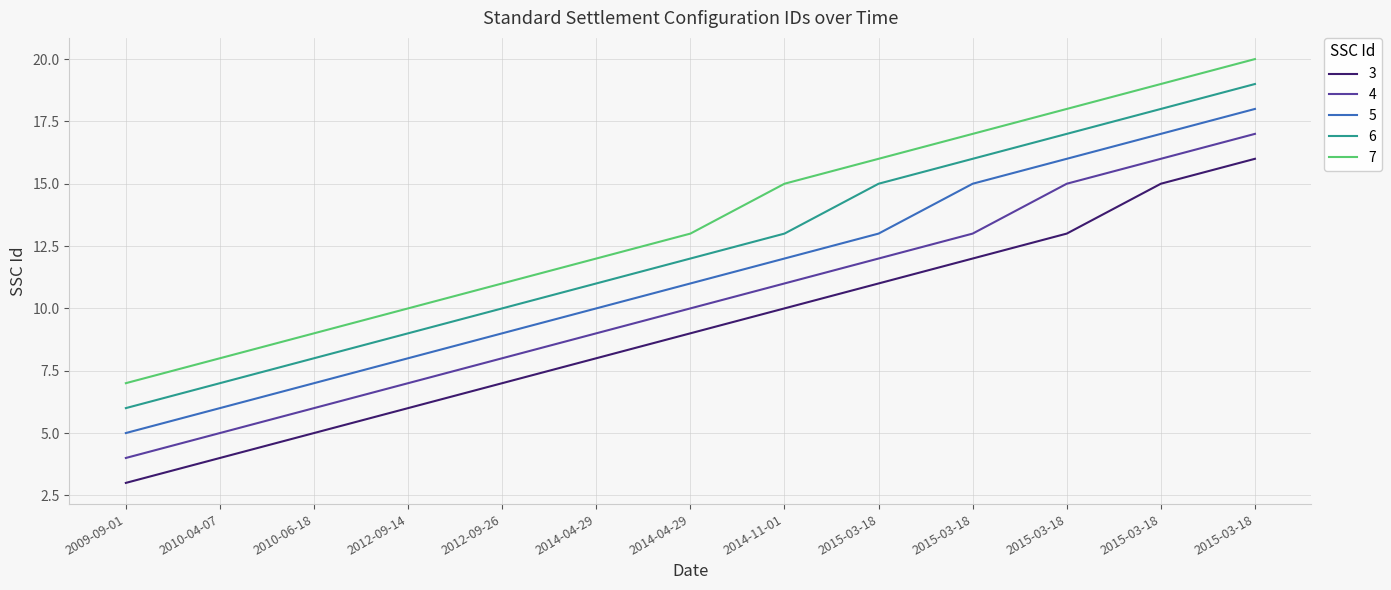

Is this an area chart (filled region under the line)?

No